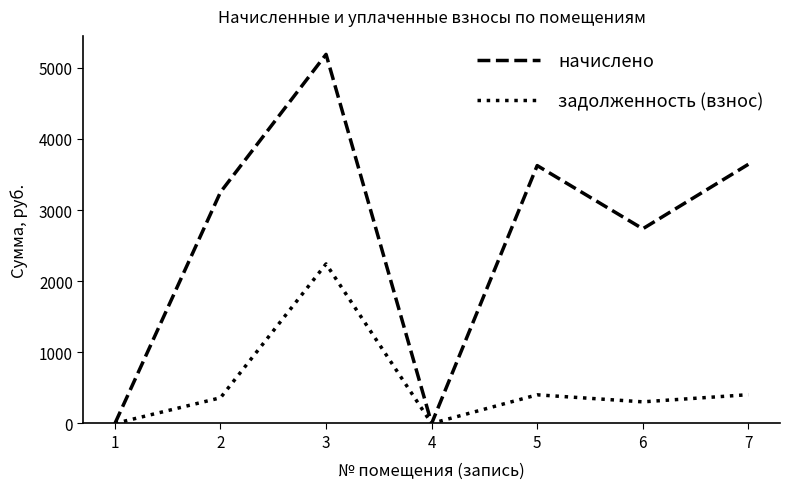

Between 4 and 5, which series saw the biggest shift?

начислено